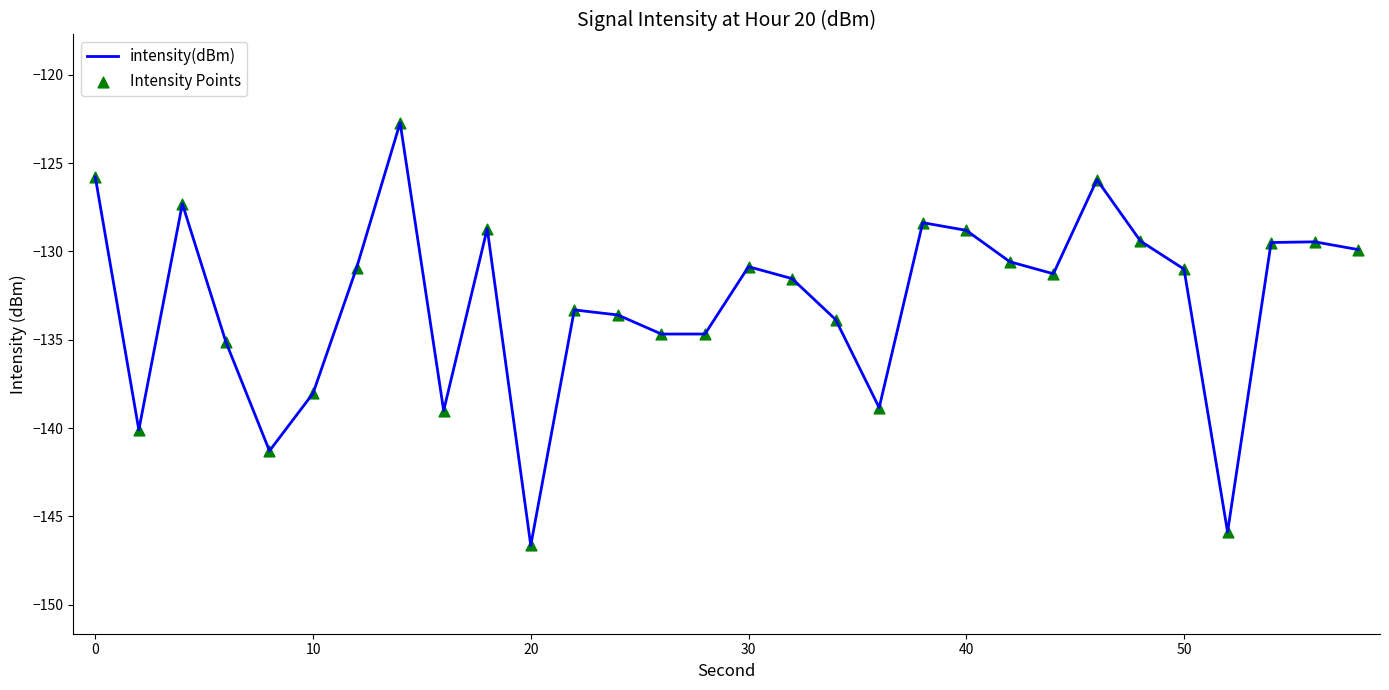

What is the greatest value displayed?

-122.7